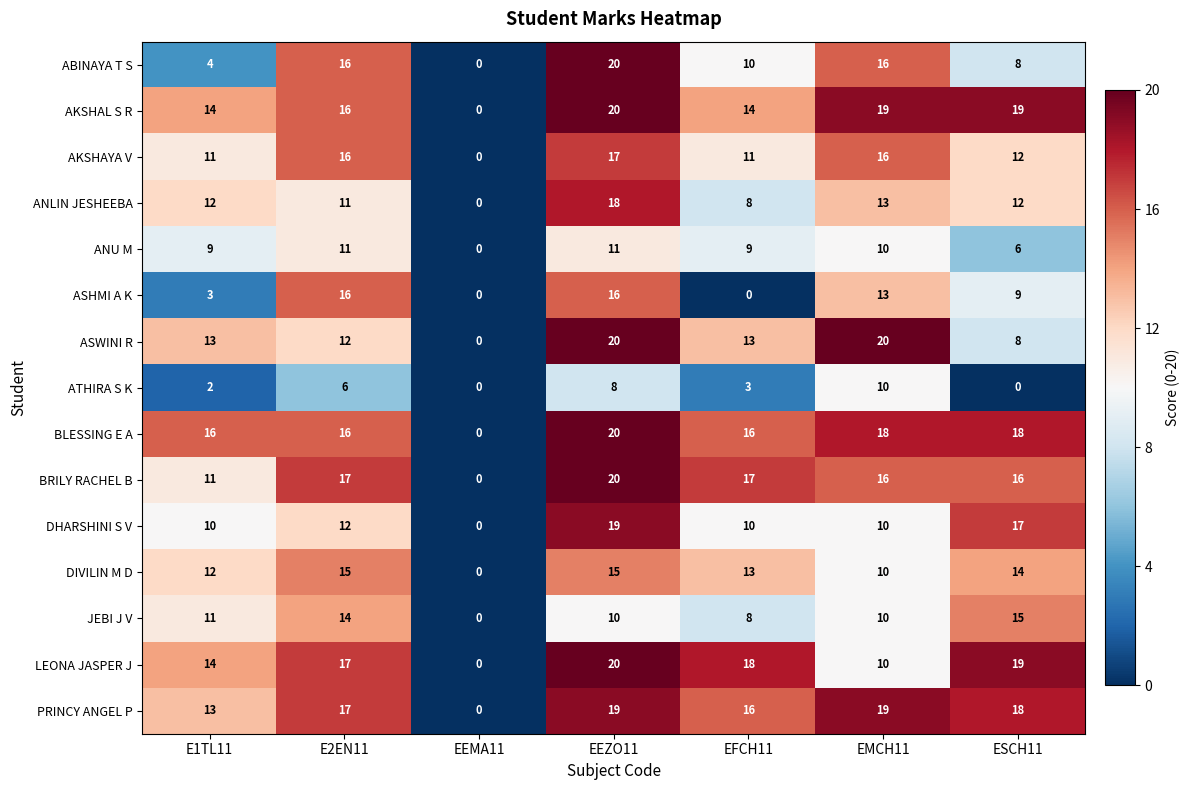

The DIVILIN M D series shows 15 at EEZO11. True or false?

True